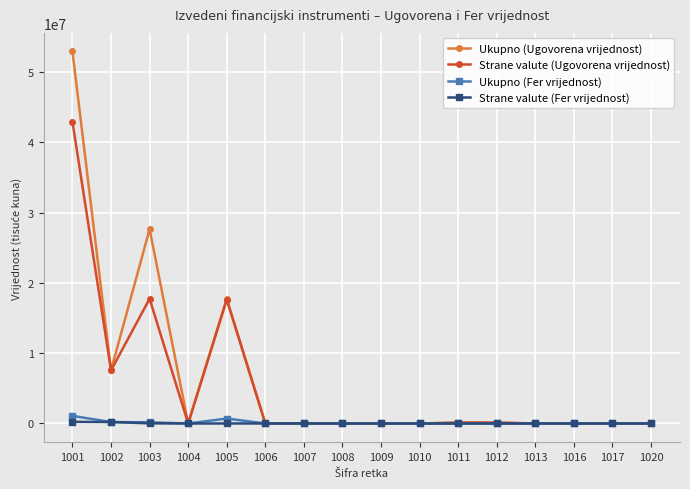

What is the difference between the maximum and minimum values in the Strane valute (Fer vrijednost) series?

237968